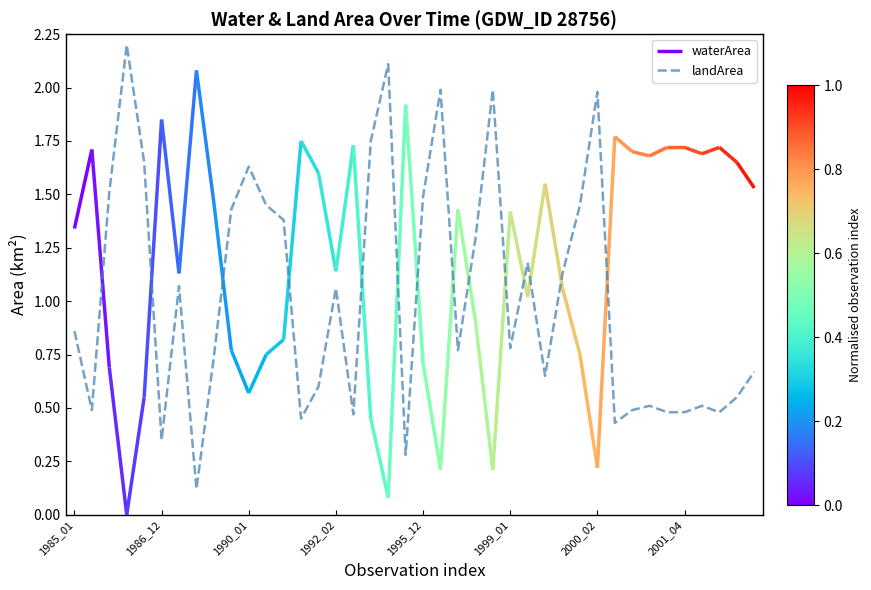

True or false: landArea has a value of 2.2 at 1990_01.

False